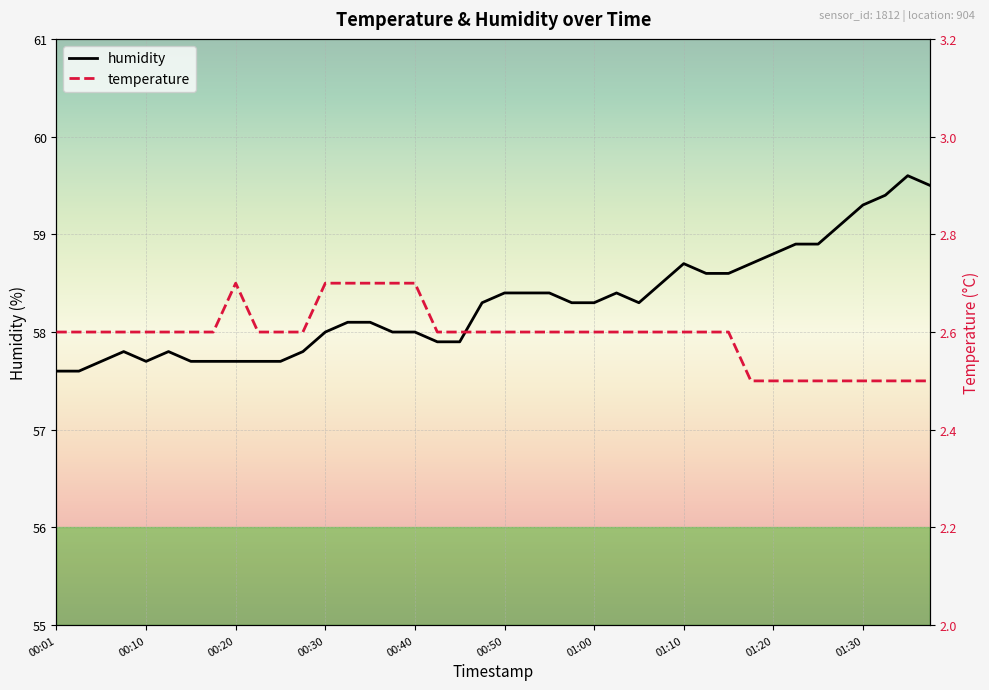

What is the maximum value for humidity?

59.6